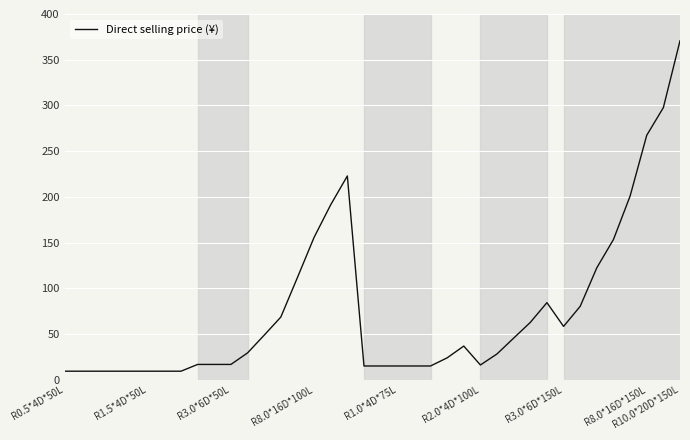

What is the maximum value shown in the chart?

370.7